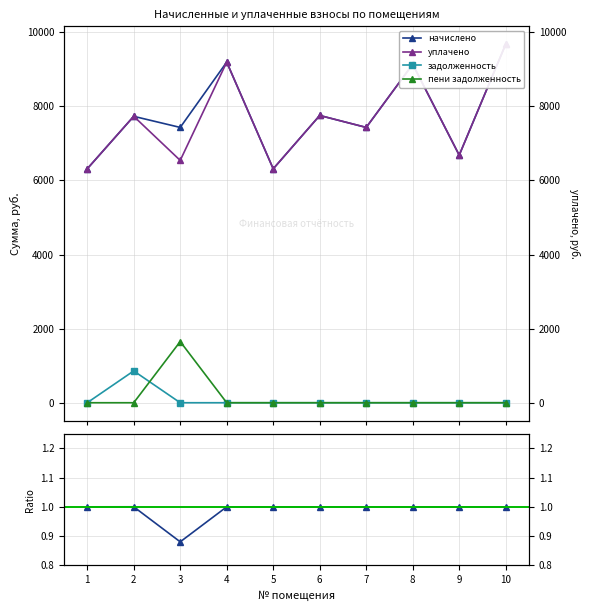

Which series has the largest total across all categories?

начислено